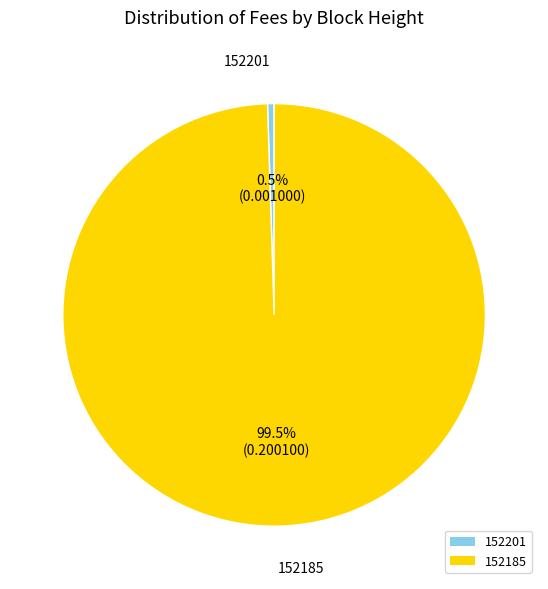

Which slice is the smallest?

152201